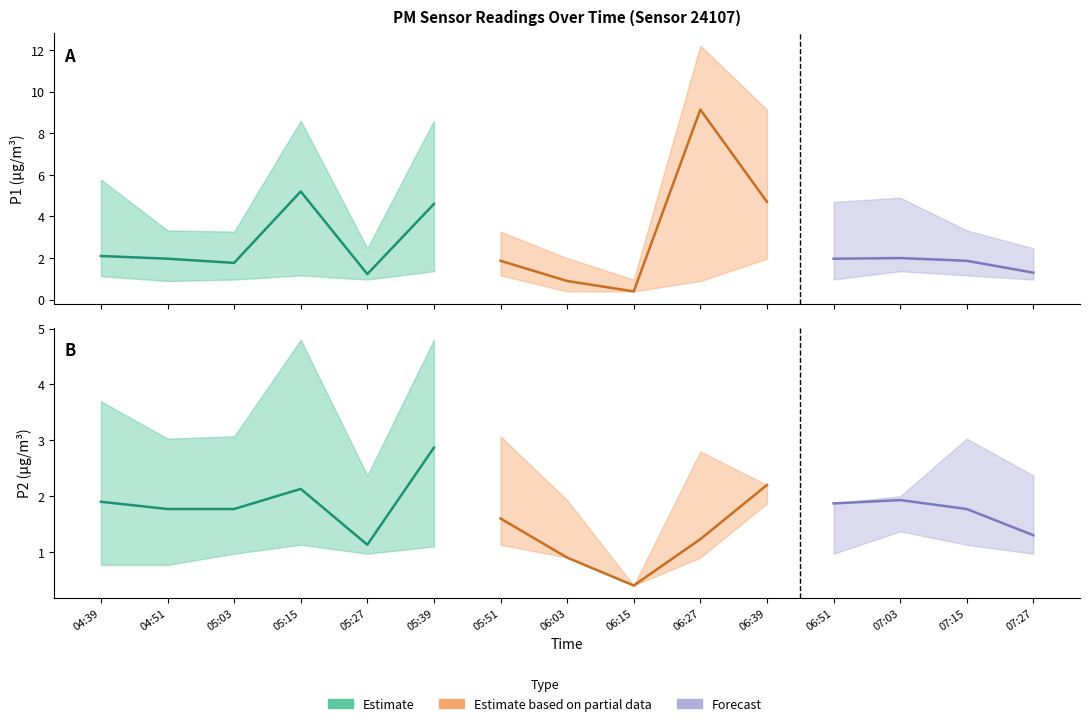

Which label corresponds to the largest value in the chart?

06:27